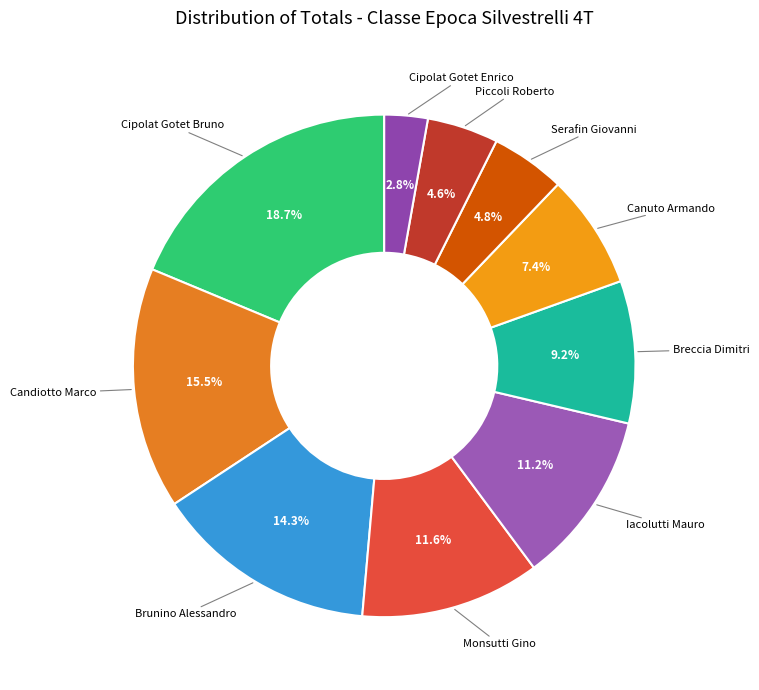

What percentage is the Iacolutti Mauro slice, to the nearest percent?

11%